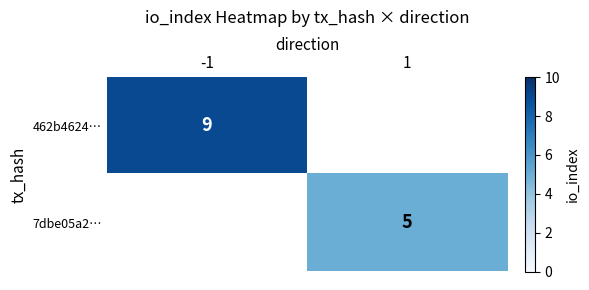

The value of 462b4624… at -1 is 9. True or false?

True